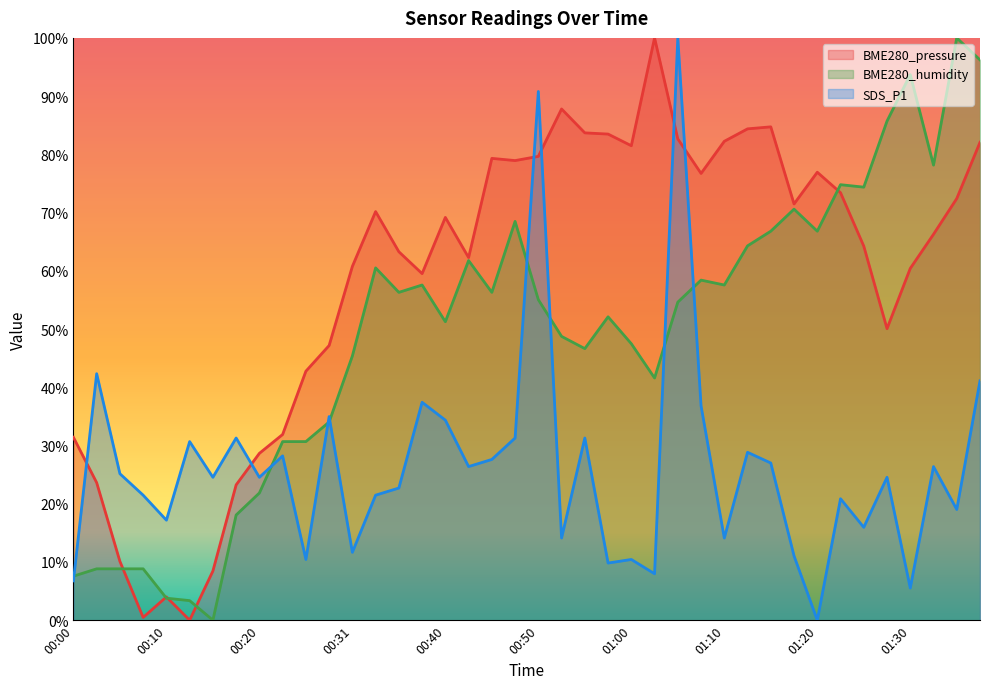

True or false: BME280_pressure and BME280_humidity intersect in this chart.

True